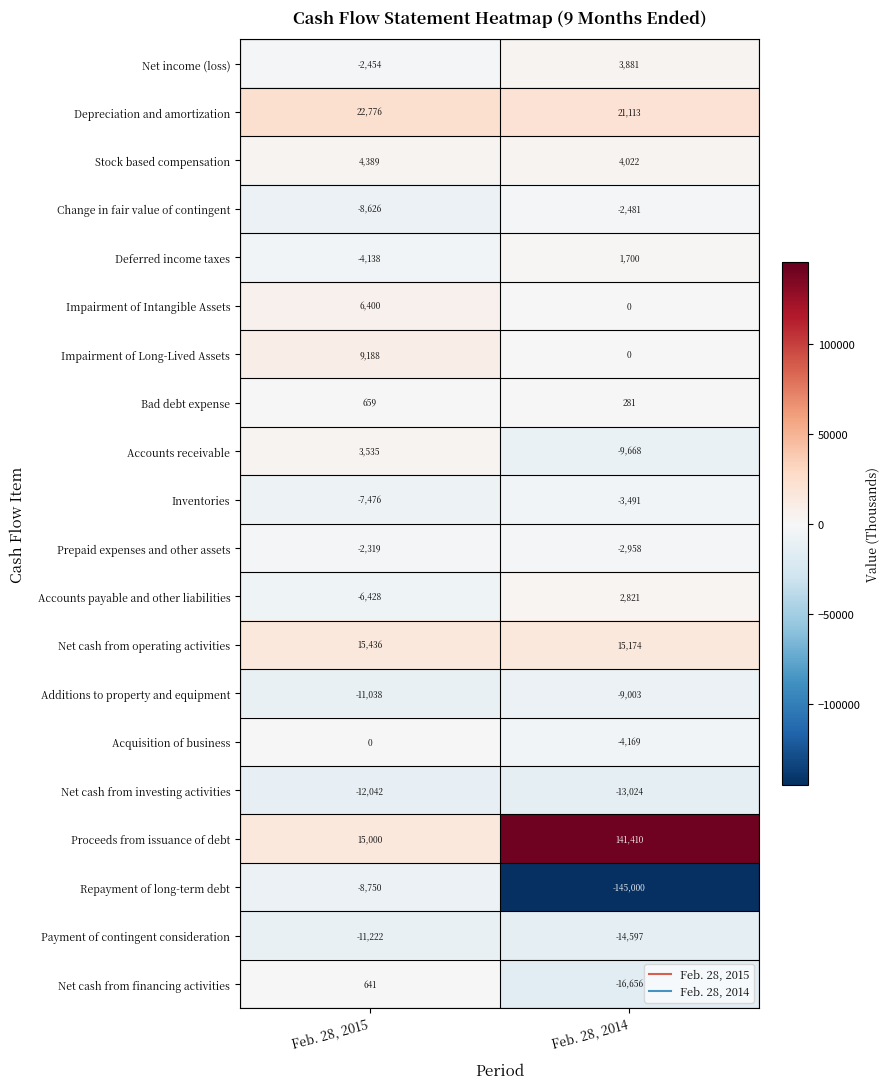

At which category is the sum across all series the highest?

Feb. 28, 2015